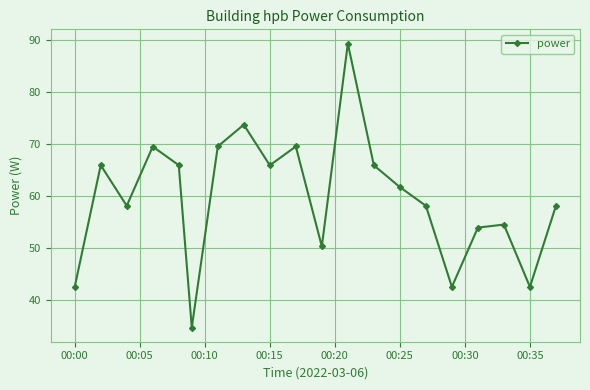

What is the smallest value displayed?

34.8